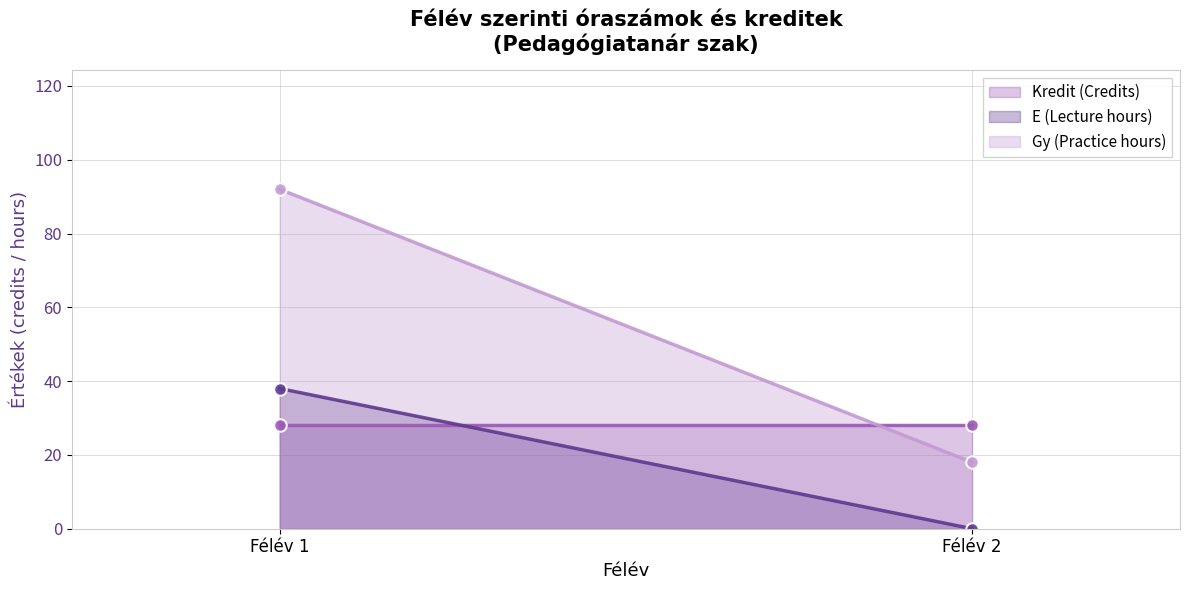

Which series has the widest spread of values?

Gy (Practice hours)